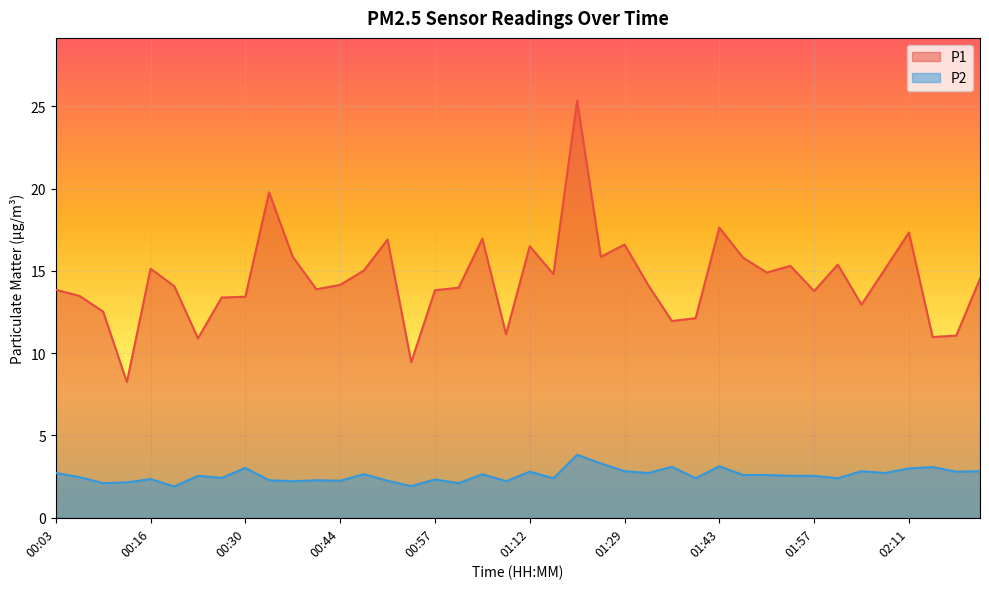

True or false: P1 has more than 0 points higher than both neighbors.

True